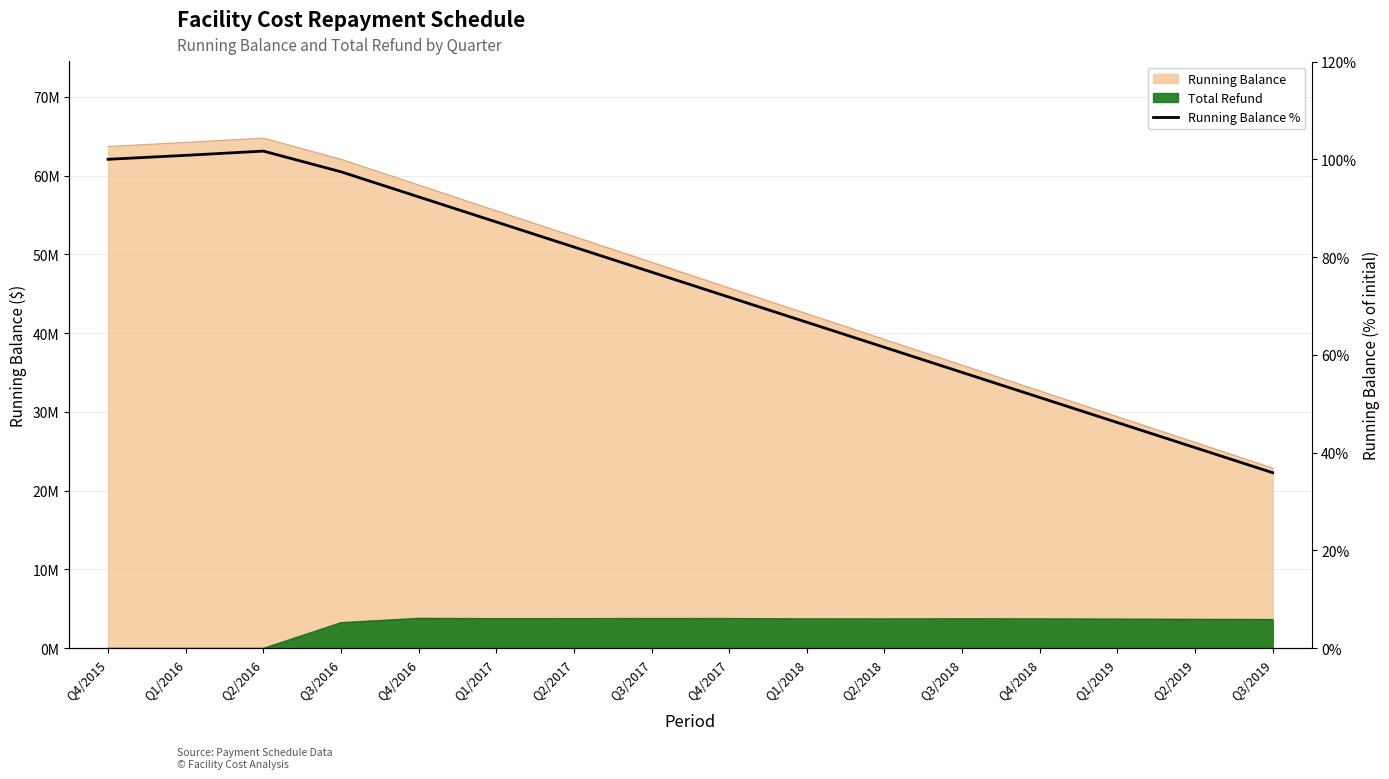

Rank the categories by value from lowest to highest.

Q3/2019, Q2/2019, Q1/2019, Q4/2018, Q3/2018, Q2/2018, Q1/2018, Q4/2017, Q3/2017, Q2/2017, Q1/2017, Q4/2016, Q3/2016, Q4/2015, Q1/2016, Q2/2016